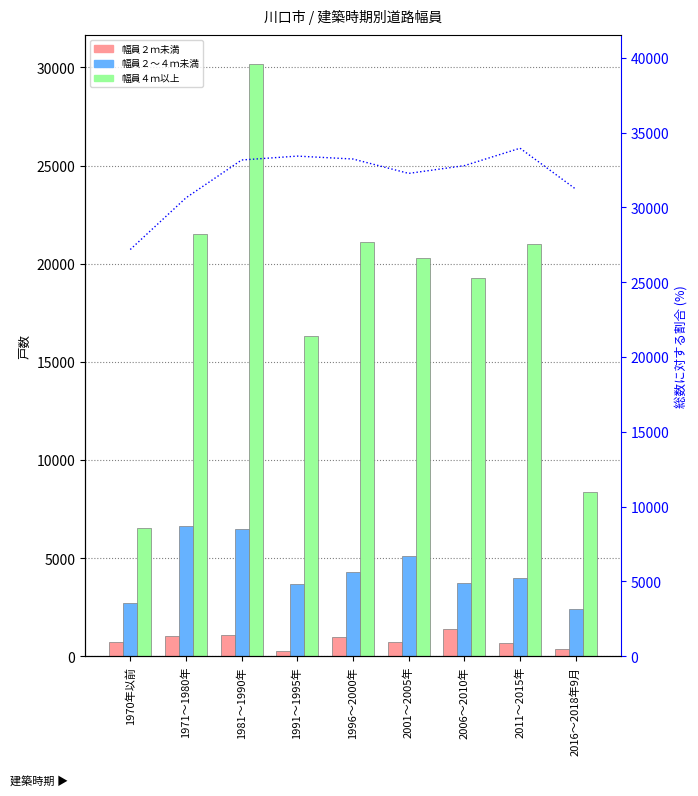

What is the difference between the maximum and minimum values in the 幅員２ｍ未満 series?

1100.0